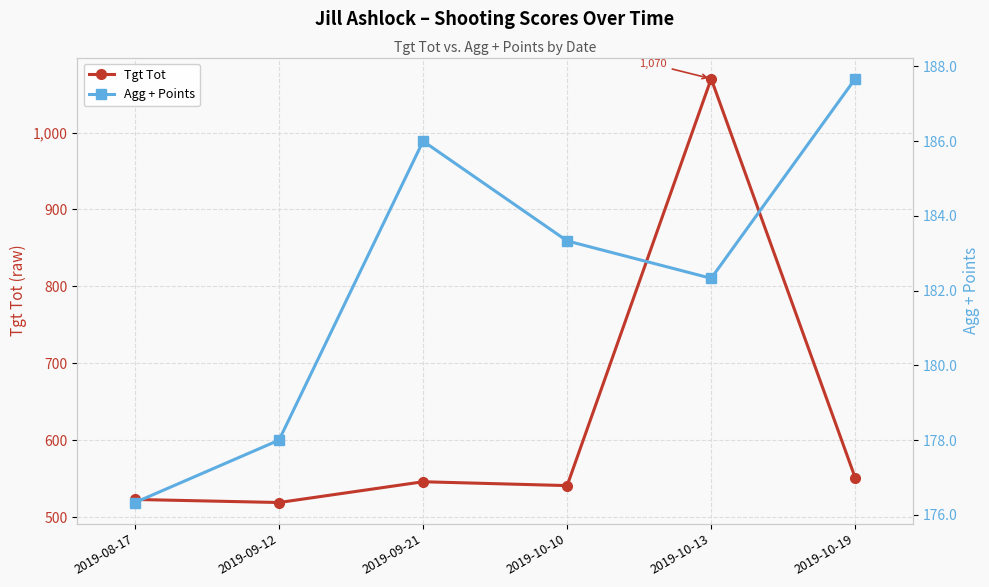

True or false: Agg + Points and Tgt Tot intersect in this chart.

False